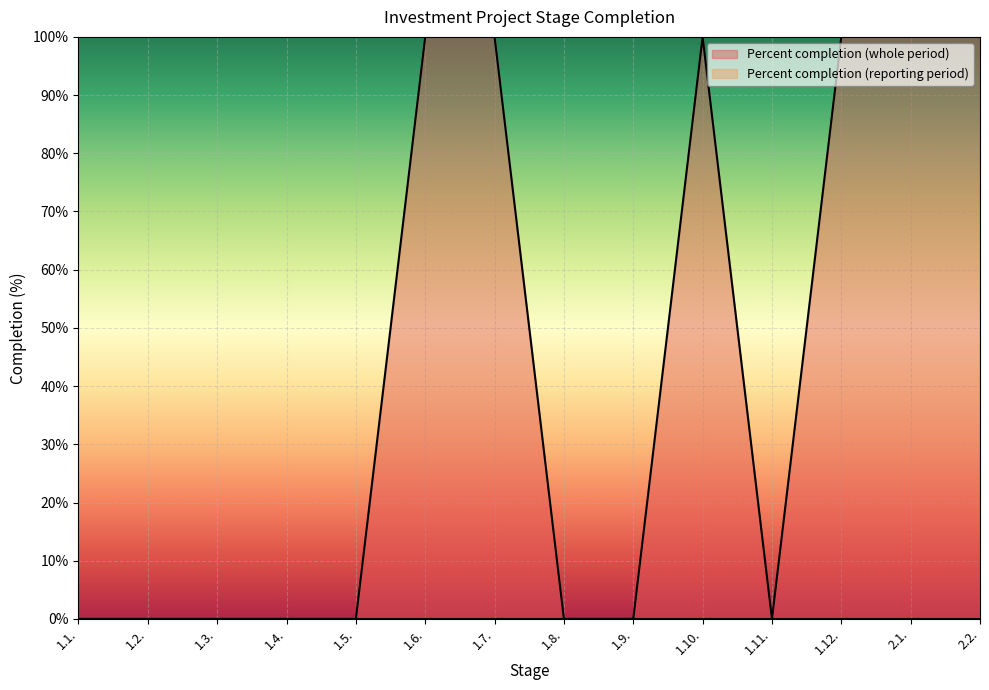

What is the label of the 12th point from the left?

1.12.